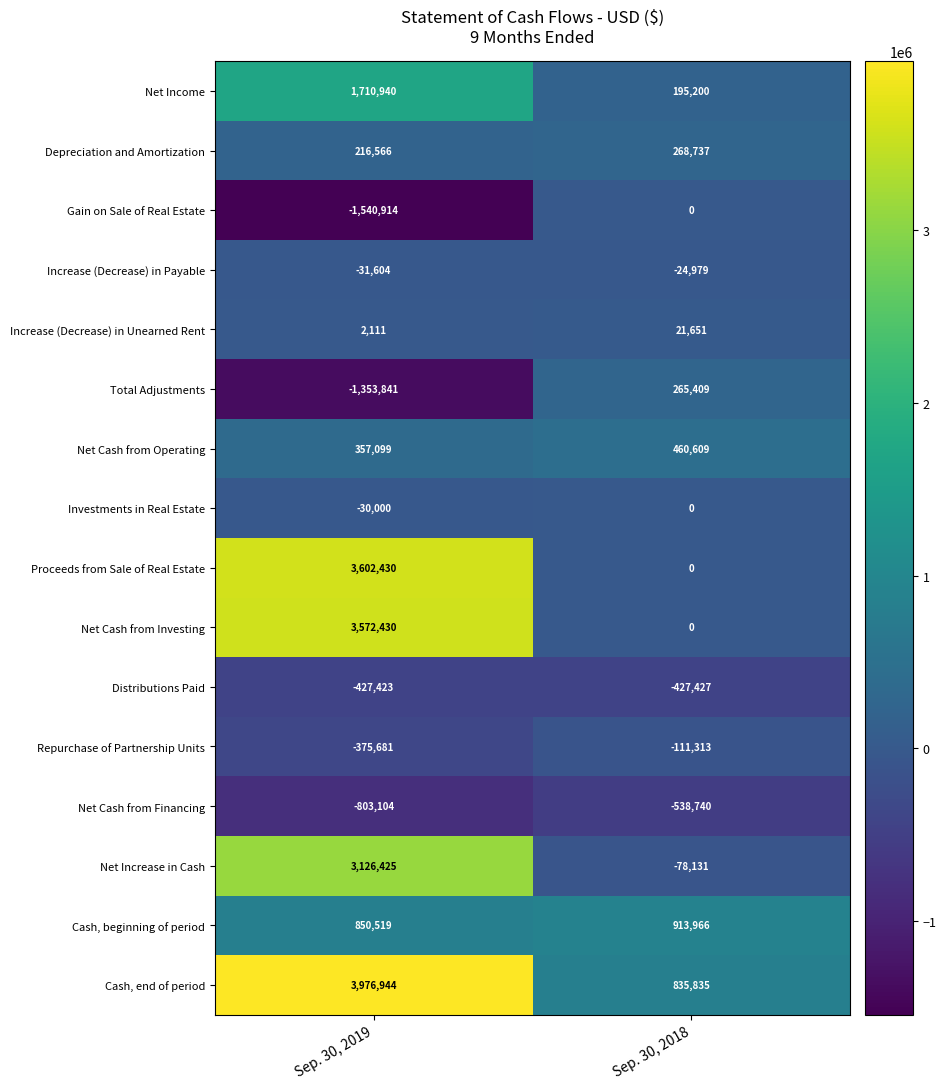

List the labels in order of Depreciation and Amortization value, largest first.

Sep. 30, 2018, Sep. 30, 2019